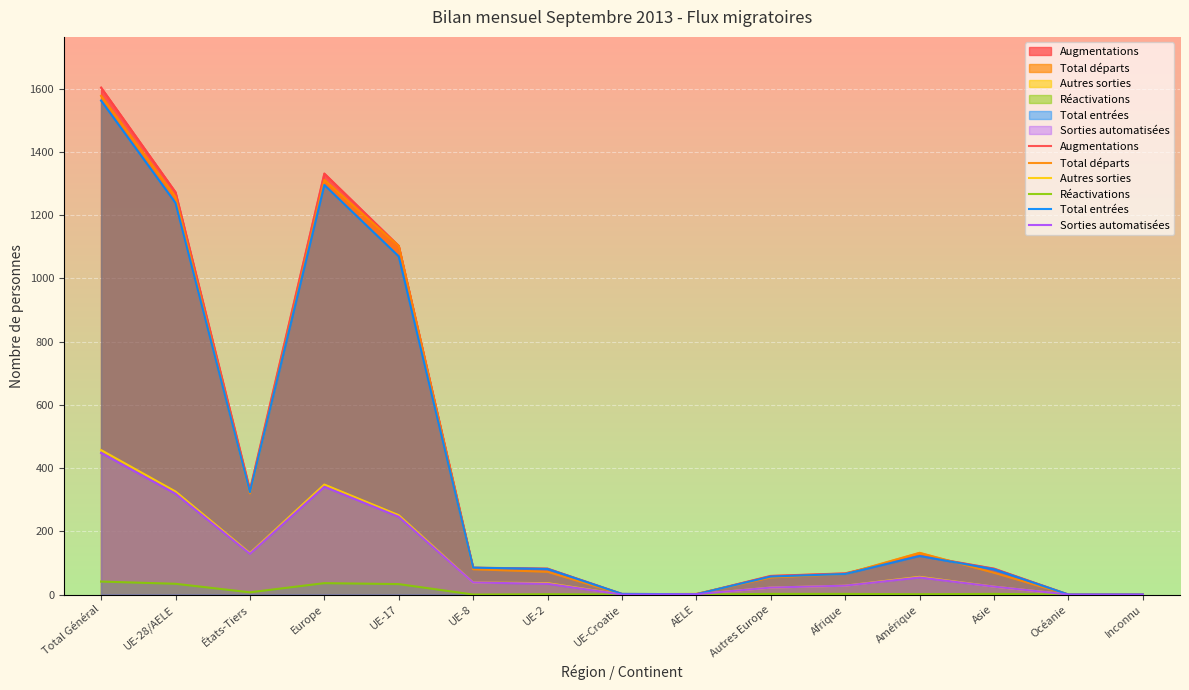

At which category does the chart reach its peak across all series?

Total Général